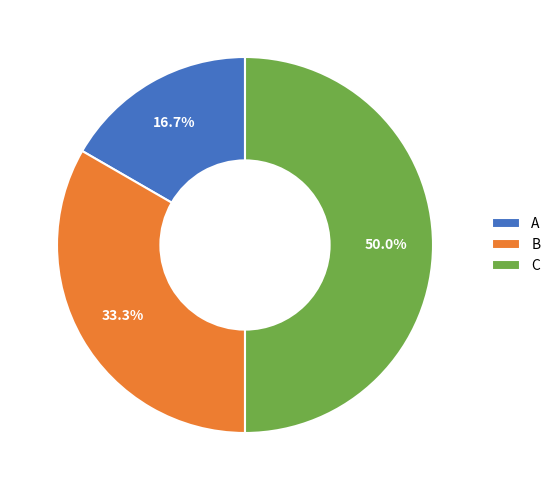

To the nearest percent, what is the difference between the largest and smallest slice percentages?

33%